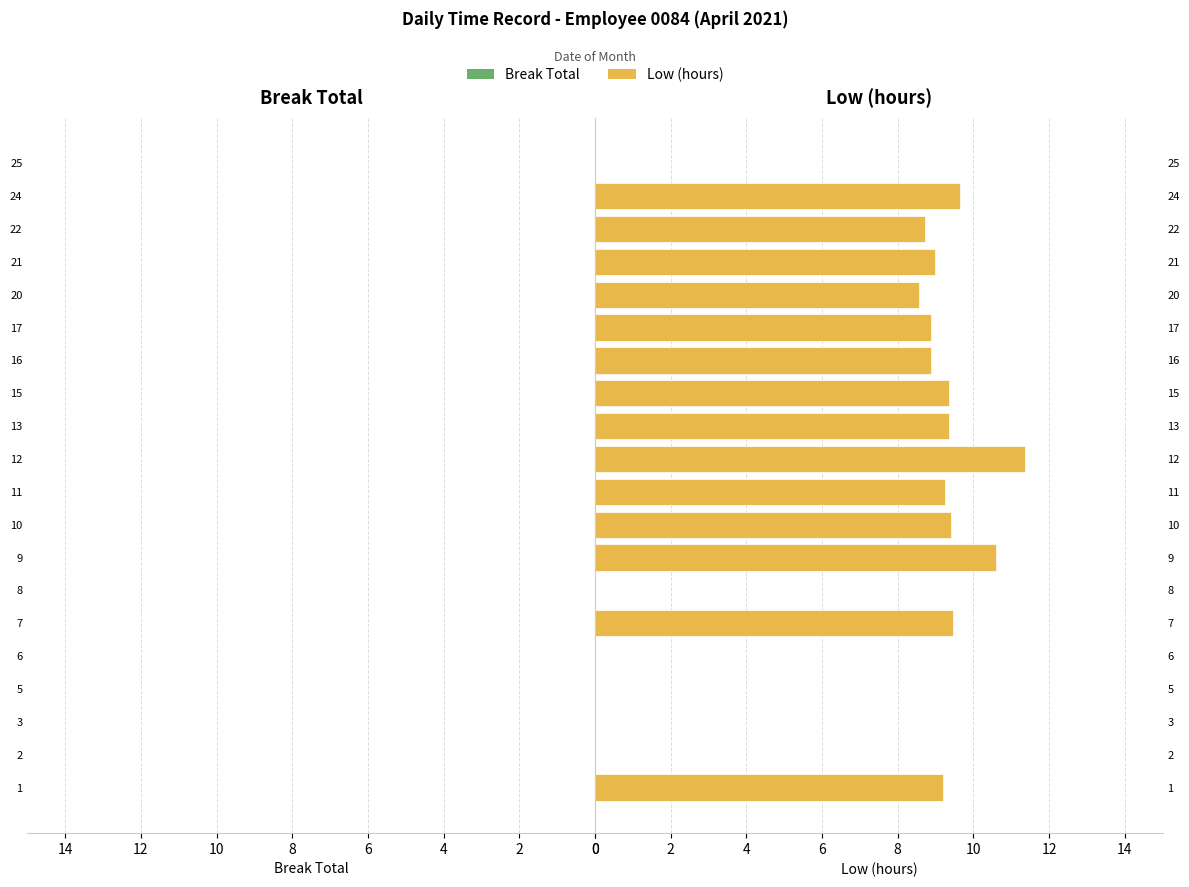

The chart shows a value of 9.4 at 10. True or false?

True